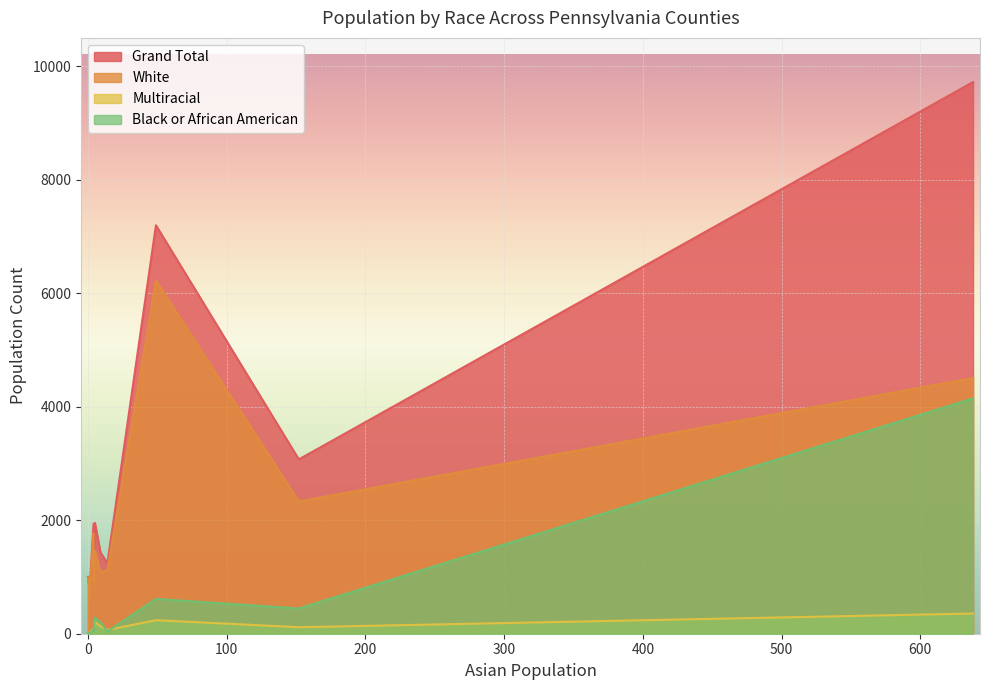

What is the difference between the maximum and minimum values in the Grand Total series?

9028